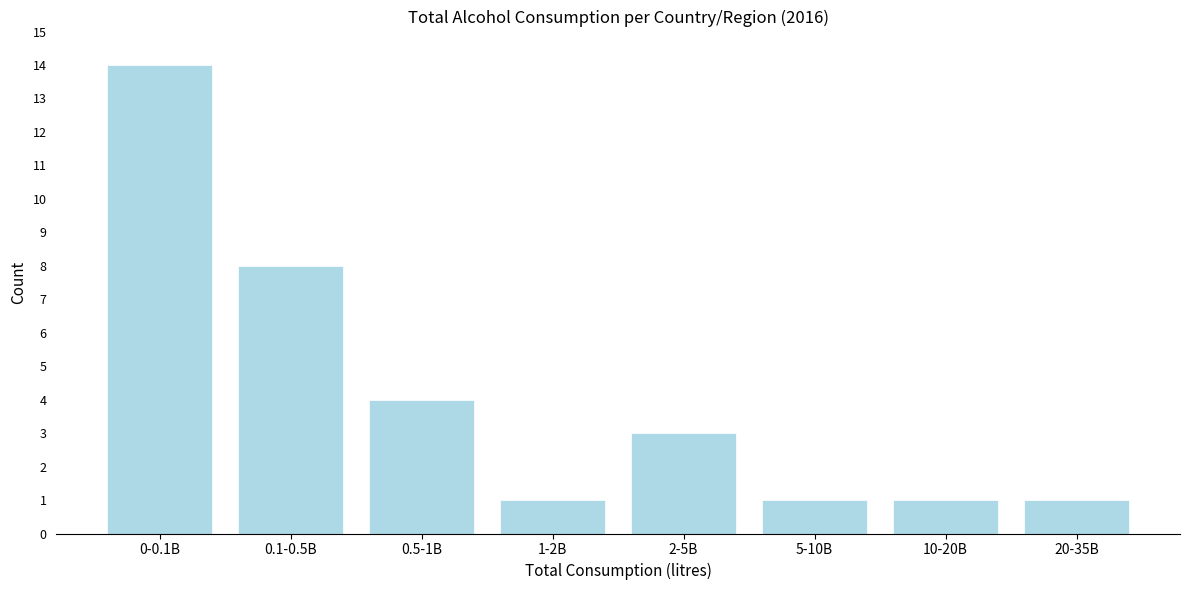

Reading left to right, what are all the values shown in this chart?

14	8	4	1	3	1	1	1